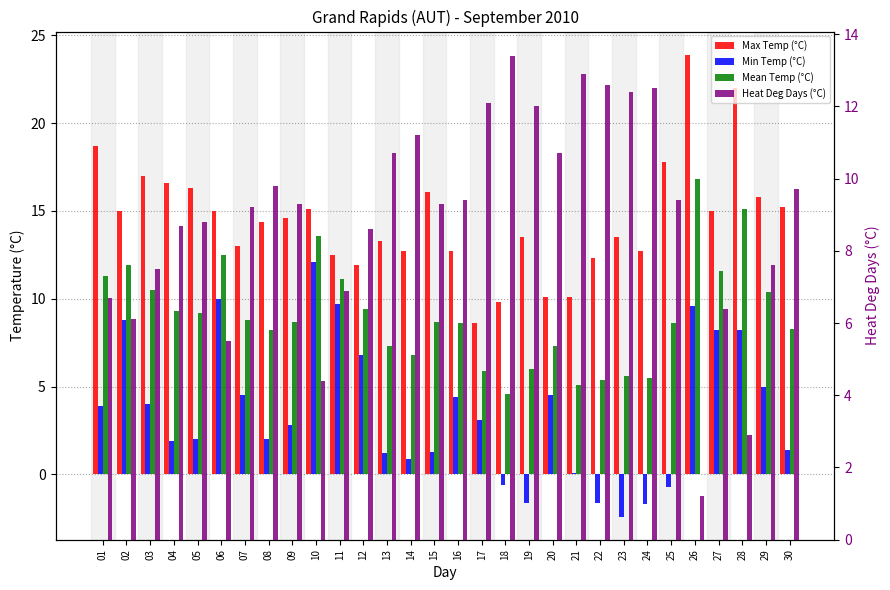

What is the value of the Mean Temp (°C) bar at the 21st from the left?

5.1